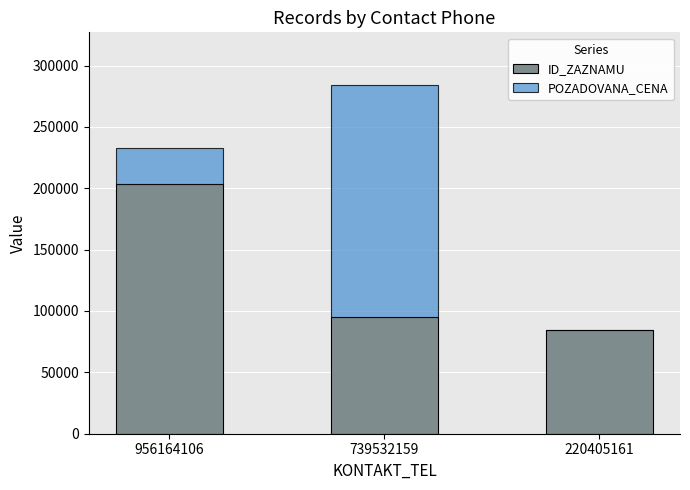

Reading left to right, what are the values for ID_ZAZNAMU?

956164106=203117	739532159=95436	220405161=84149